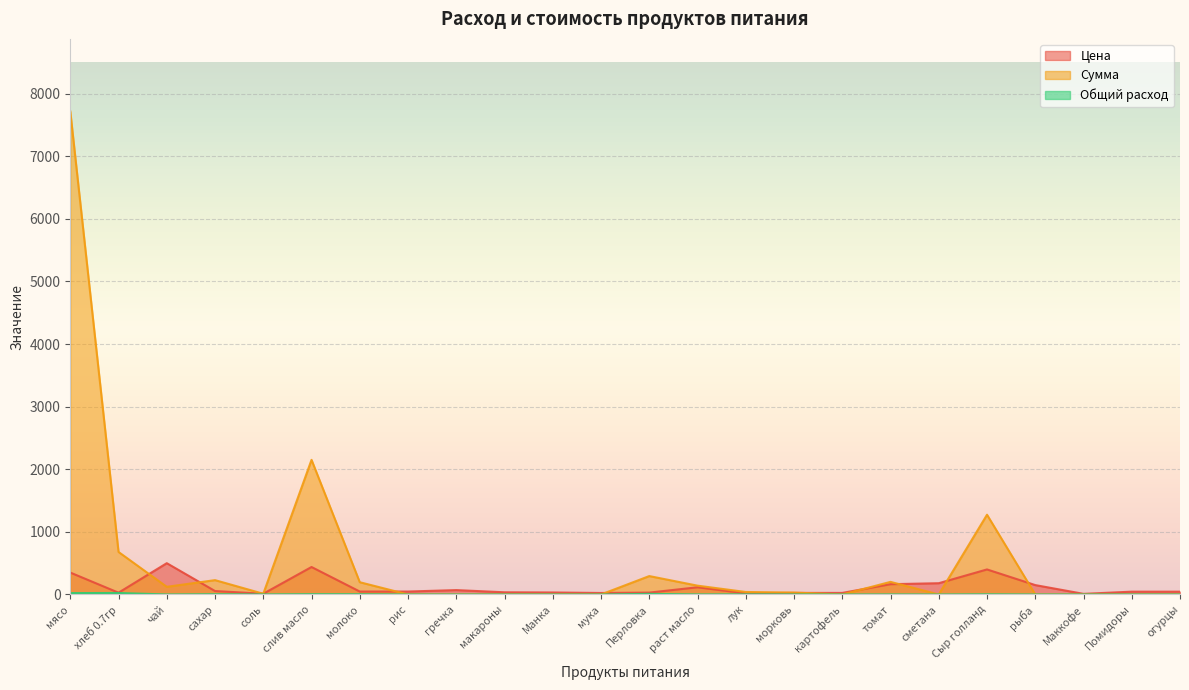

How many data points in Сумма are less than 30?

12